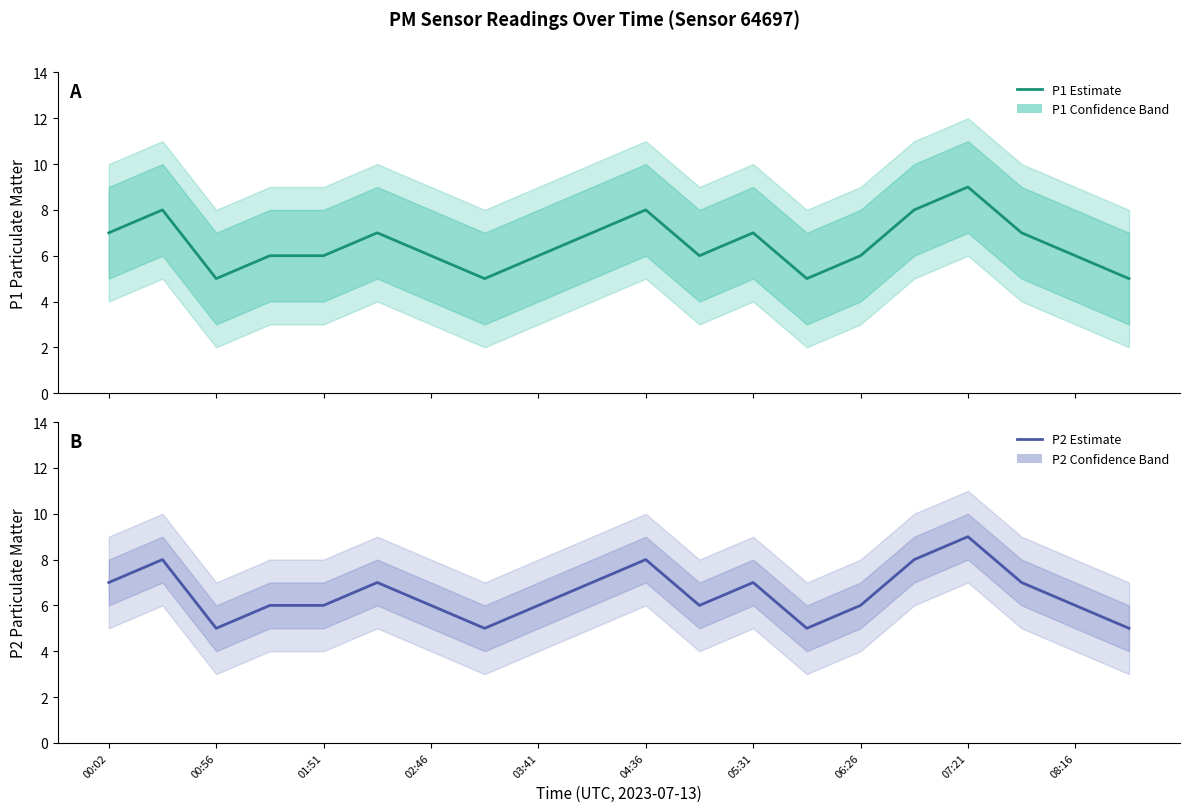

Is this an area chart (filled region under the line)?

No